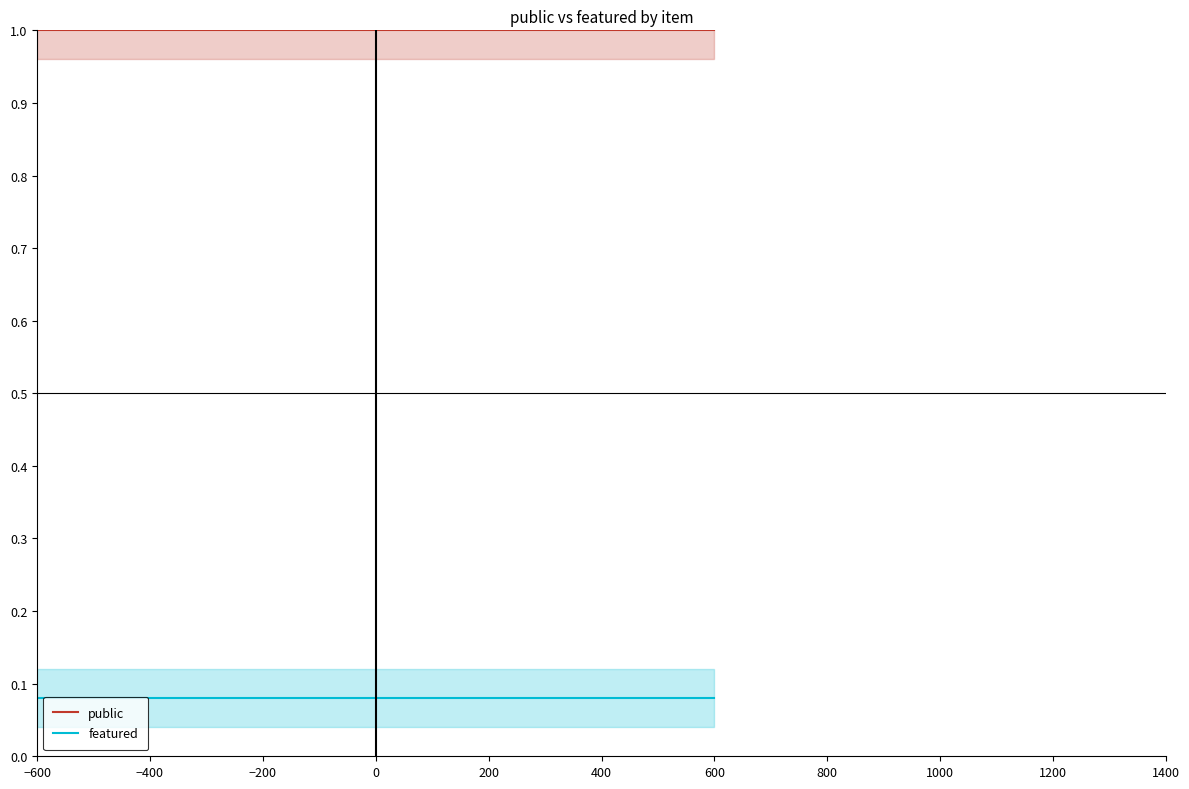

Is this an area chart (filled region under the line)?

No